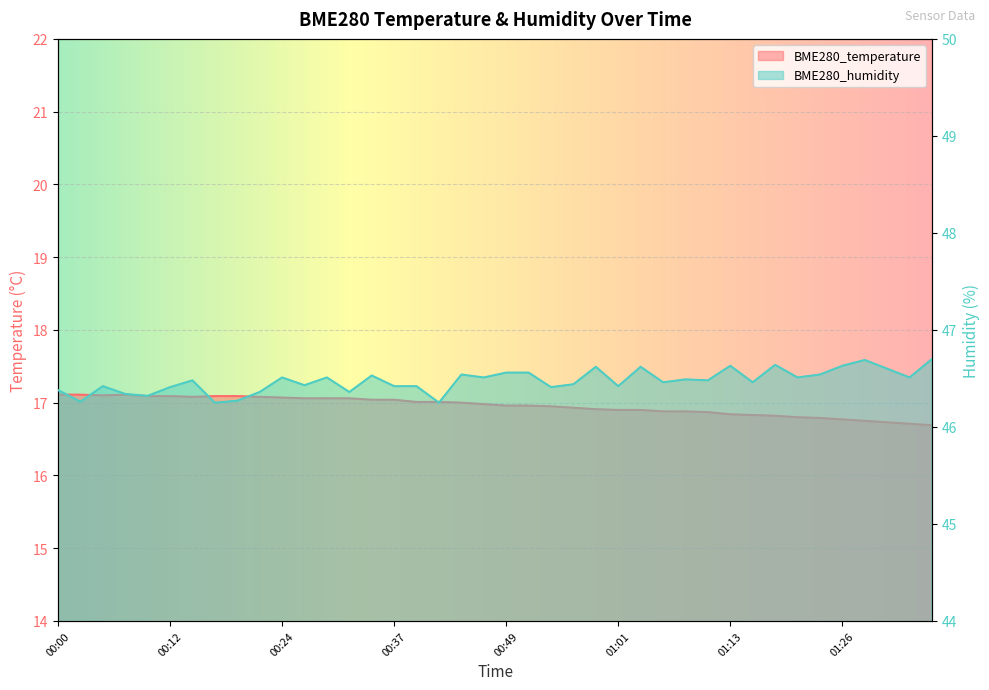

What is the difference between the second highest and minimum values in the BME280_temperature series?

0.4